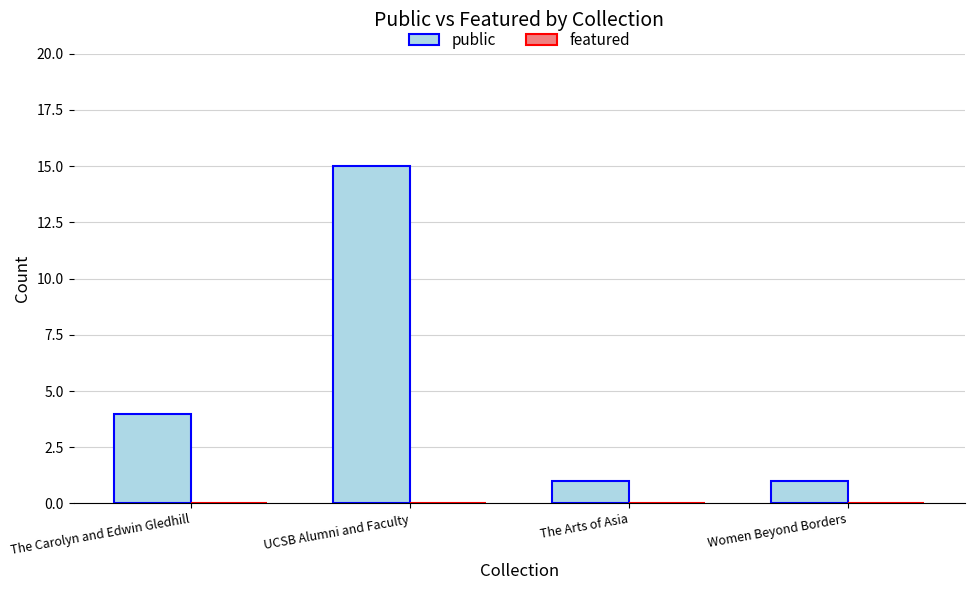

What is the change in value from UCSB Alumni and Faculty to Women Beyond Borders?

-14